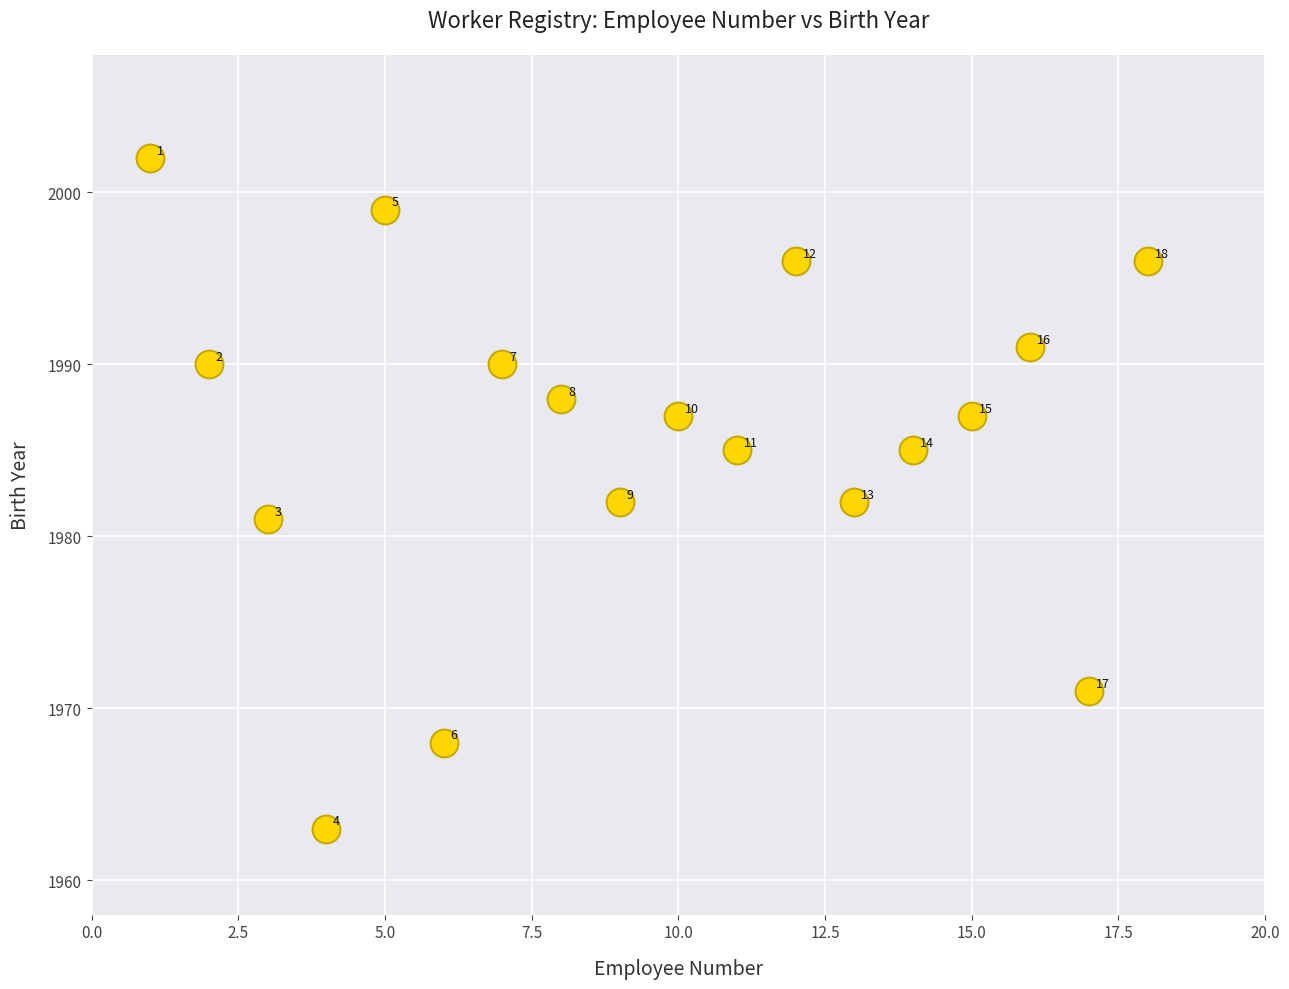

What Y value in the scatter plot is closest to 1982?

1982